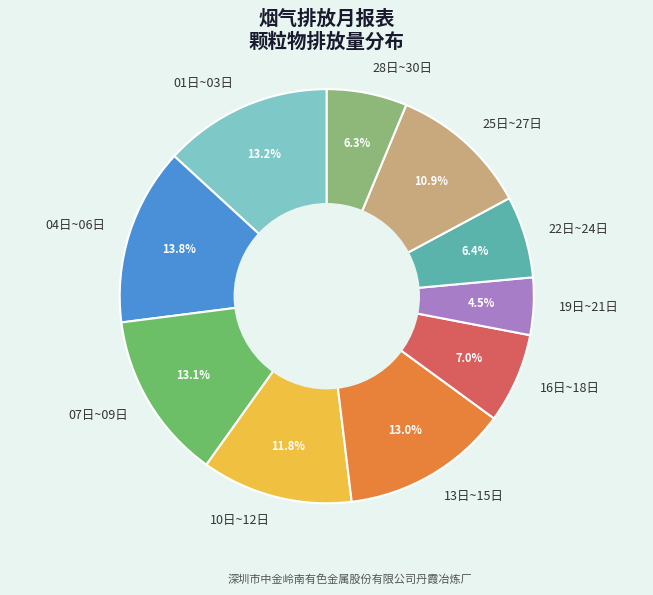

Approximately how many times larger is the value at 01日~03日 compared to 04日~06日?

1.0